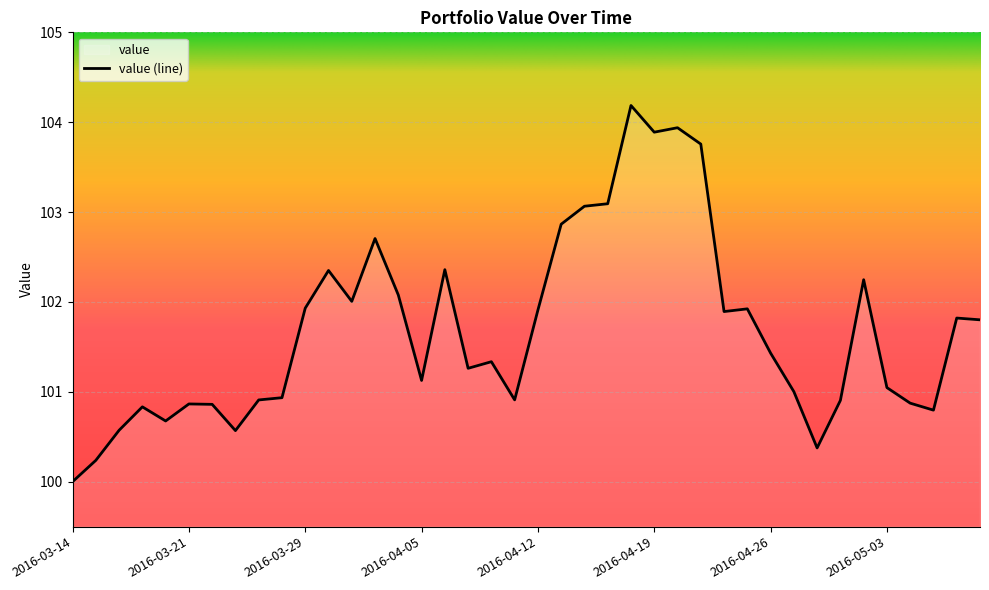

What is the label of the 4th point from the right?

2016-05-04